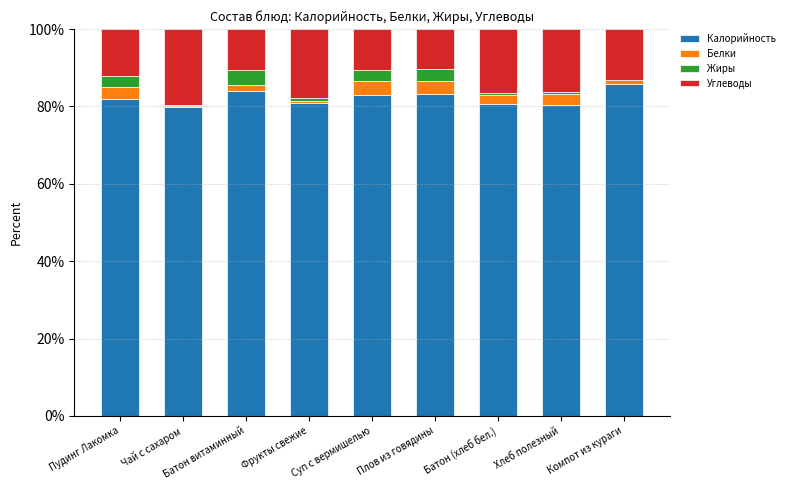

Is it true that Калорийность equals 104.7 at Чай с сахаром?

False